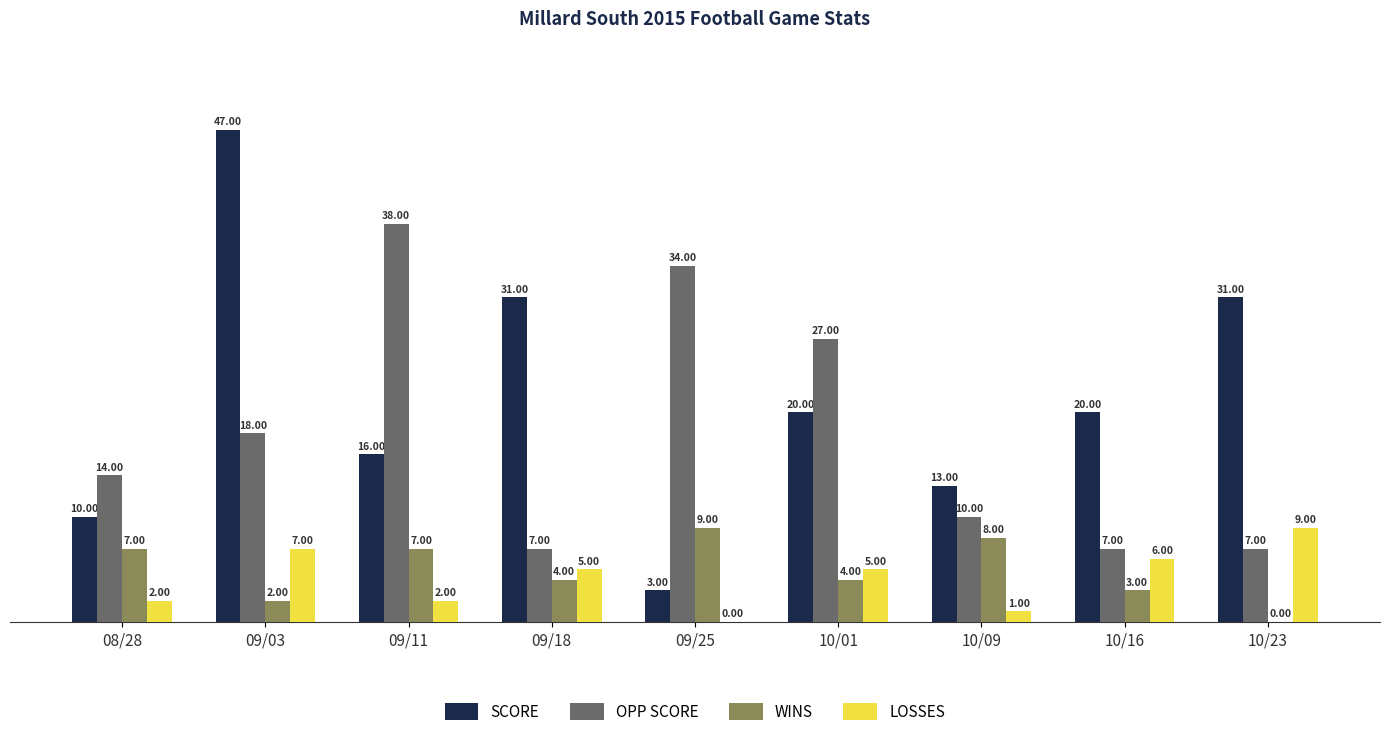

True or false: LOSSES has a value of 5 at 09/25.

False